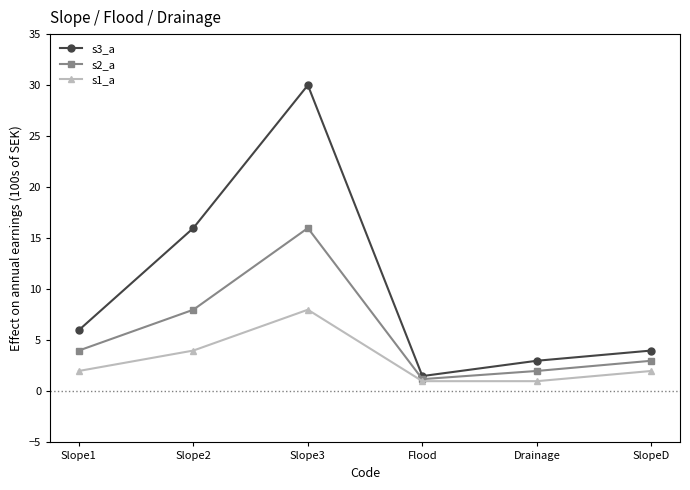

What is the label of the 1st point from the right?

SlopeD